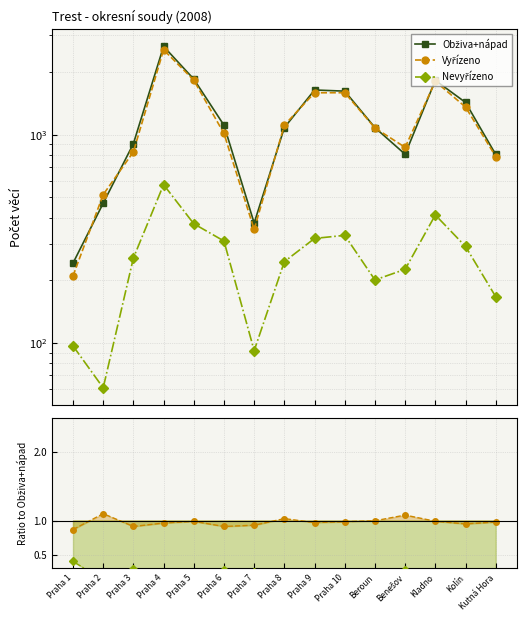

What is the total value across all series at Praha 3?

907.2